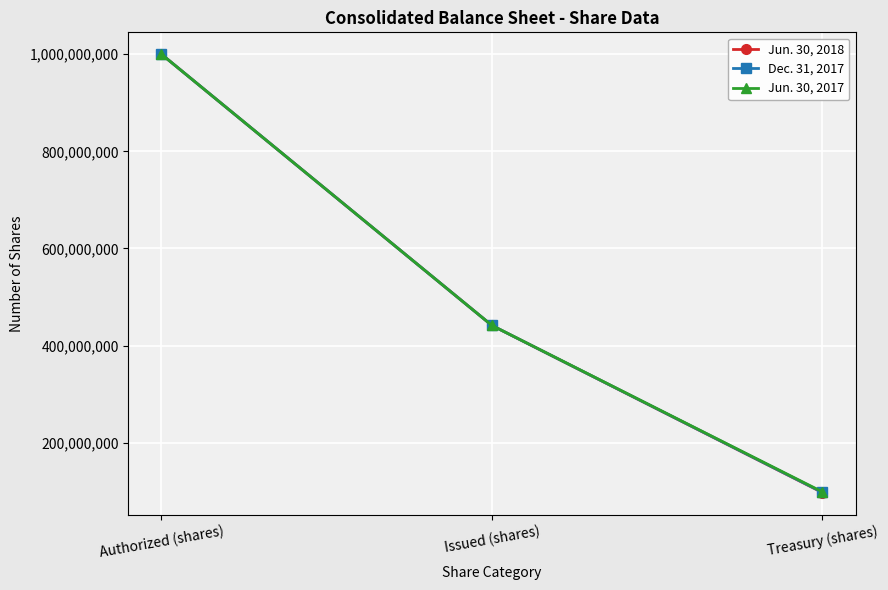

How many lines are shown in the chart?

3